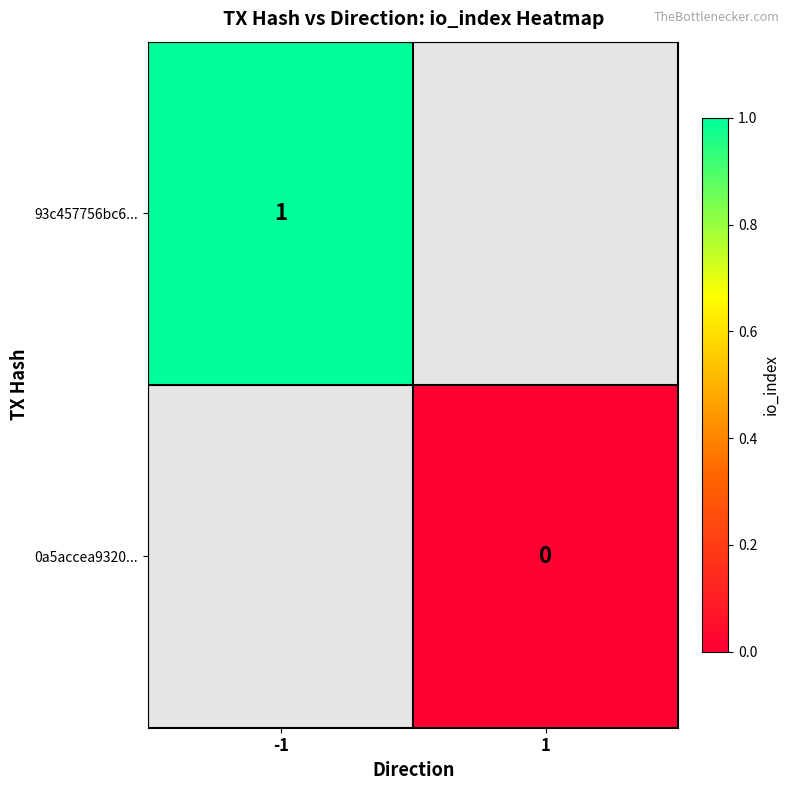

The value of 93c457756bc6... at -1 is 1. True or false?

True